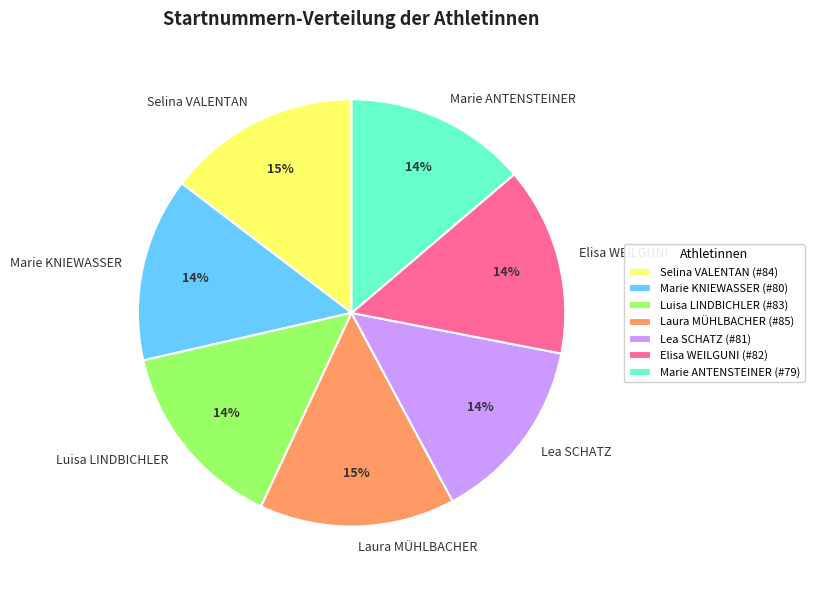

Is it true that Laura MÜHLBACHER is 7% of the pie?

False